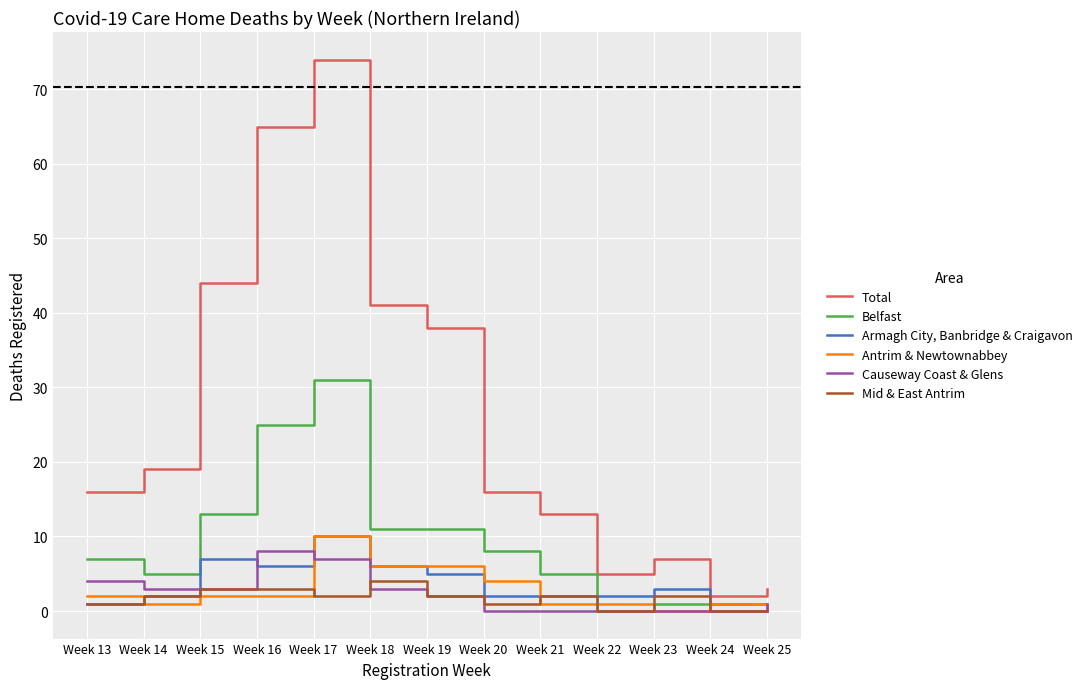

How many positive values does the Armagh City, Banbridge & Craigavon series have?

12